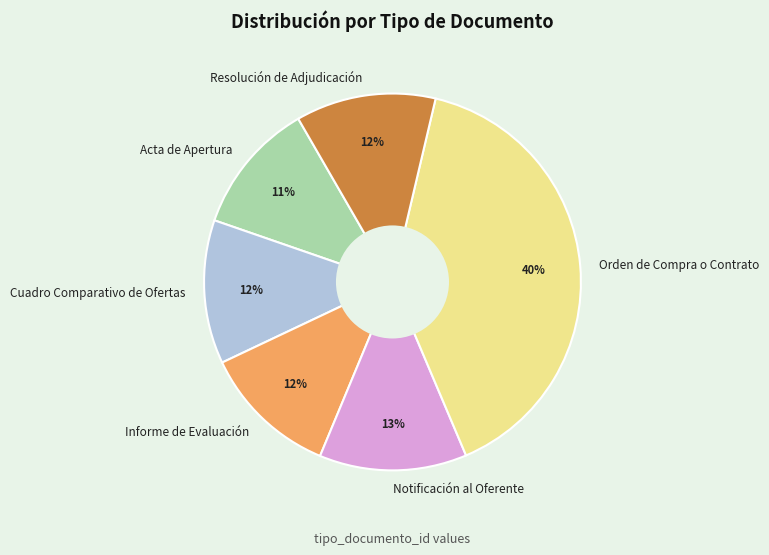

Is there any slice that represents more than half of the pie?

No